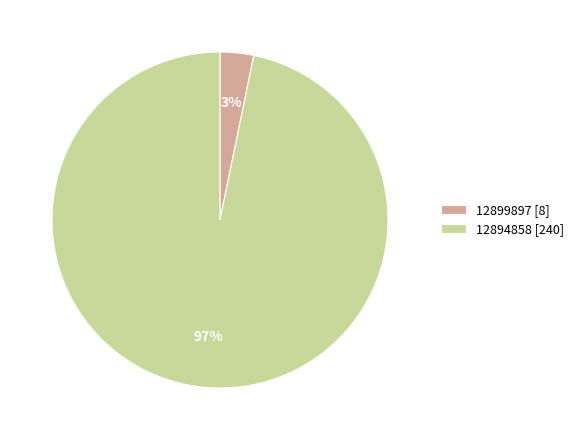

How many segments does this pie chart have?

2